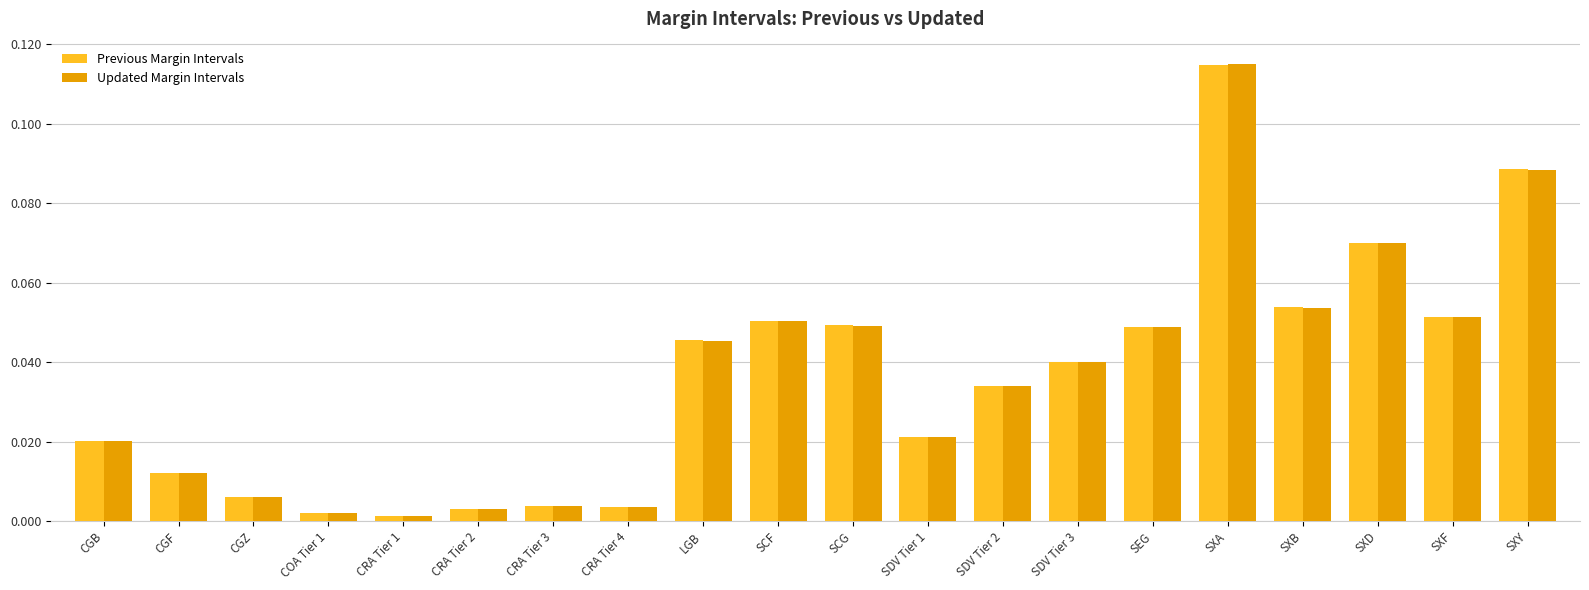

What are all the series names shown in the legend?

Previous Margin Intervals, Updated Margin Intervals